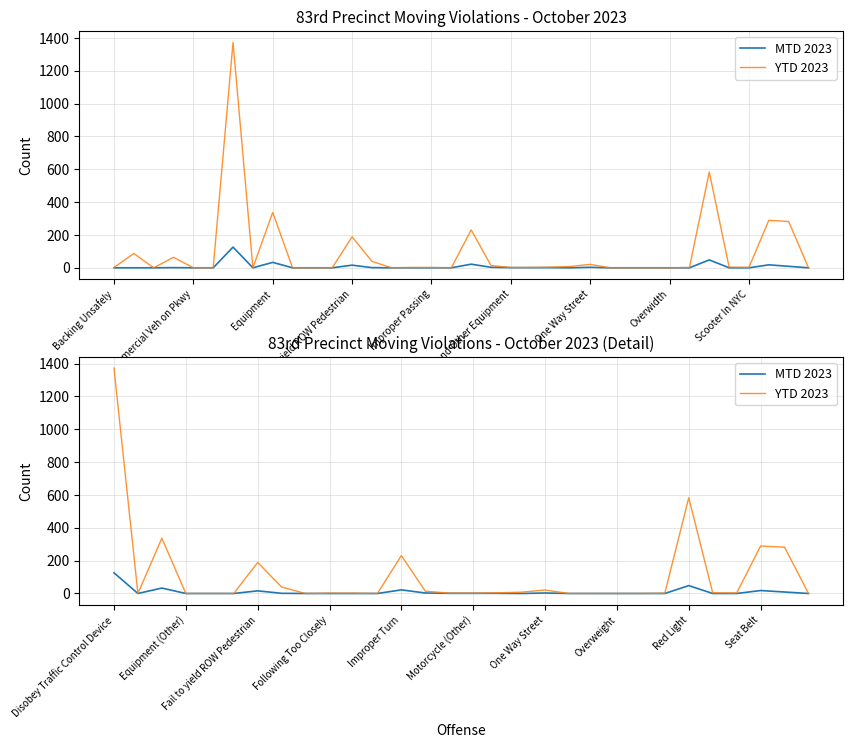

True or false: MTD 2023 and YTD 2023 cross at least once.

False